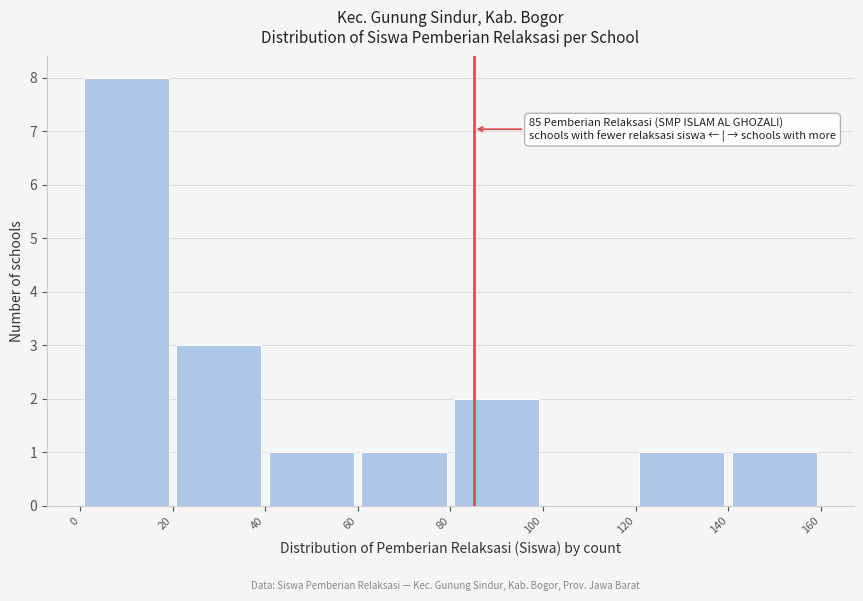

Over which range of the x-axis is the bar tallest?

0 to 20